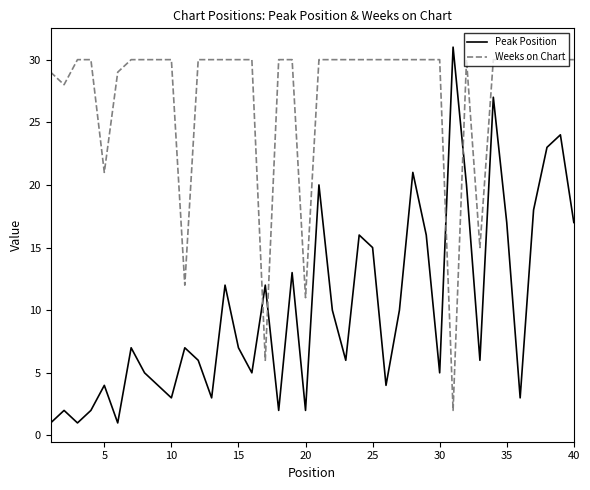

Reading left to right, list all the values displayed in this chart.

Peak Position: 1	2	1	2	4	1	7	5	4	3	7	6	3	12	7	5	12	2	13	2	20	10	6	16	15	4	10	21	16	5	31	20	6	27	17	3	18	23	24	17
Weeks on Chart: 29	28	30	30	21	29	30	30	30	30	12	30	30	30	30	30	6	30	30	11	30	30	30	30	30	30	30	30	30	30	2	30	15	30	30	30	30	30	30	30